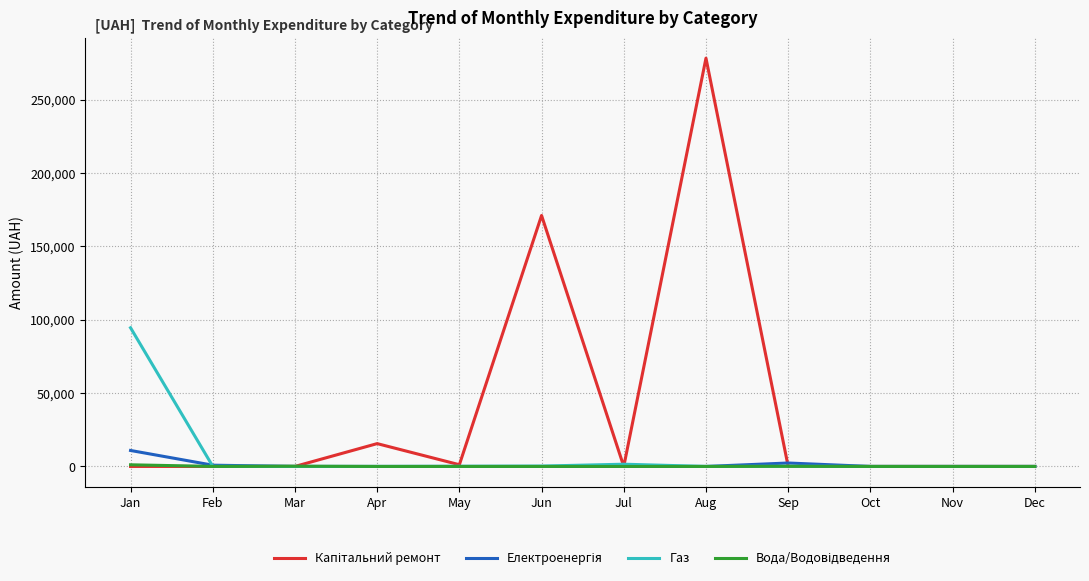

What is the maximum value shown in the chart?

278437.0